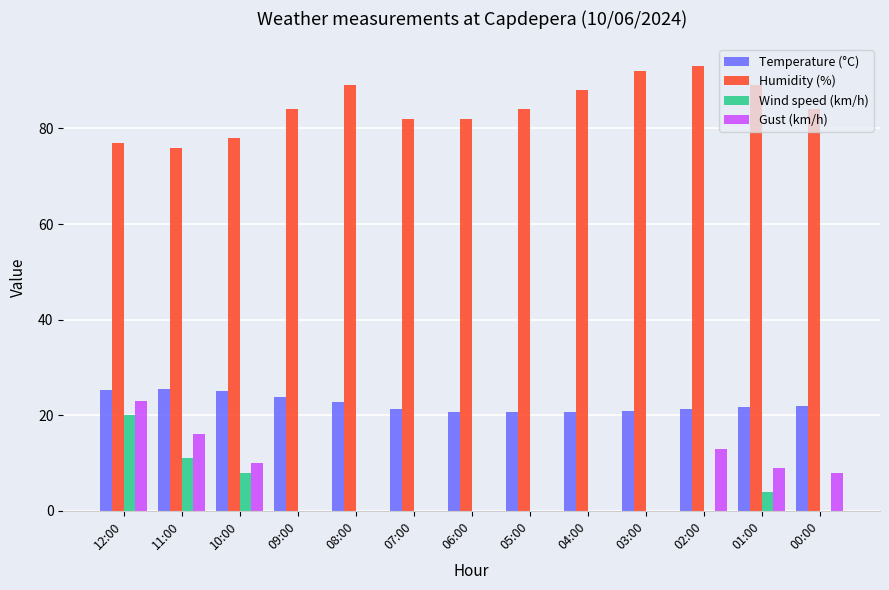

How many groups of bars are there?

13